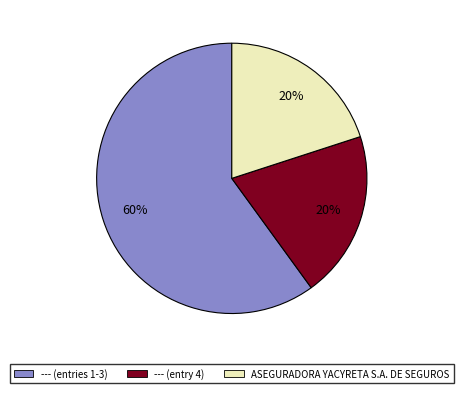

Is it true that --- (entry 4) is 6% of the pie?

False